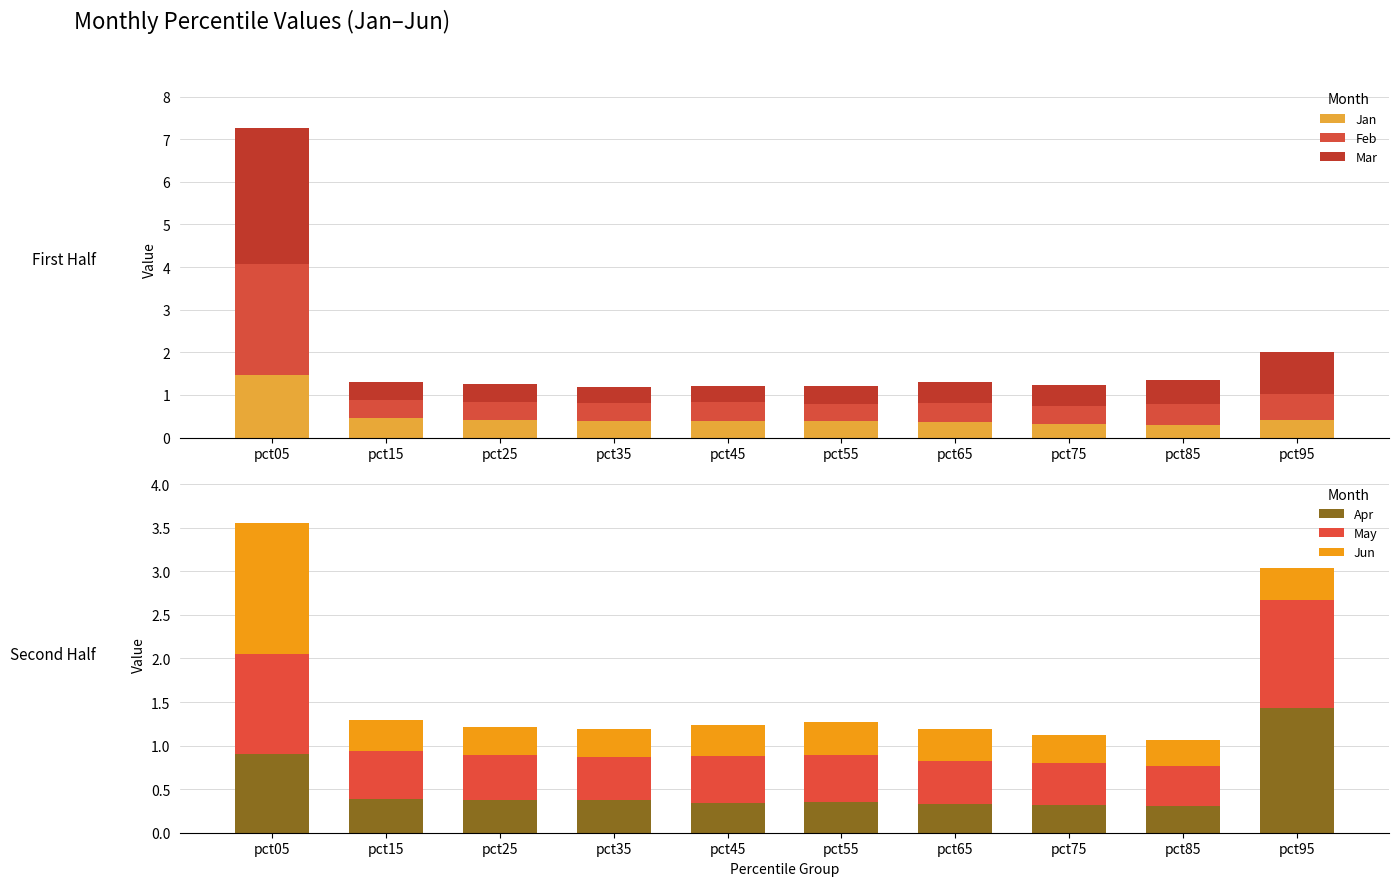

What value does the Mar series have at pct15?

0.4